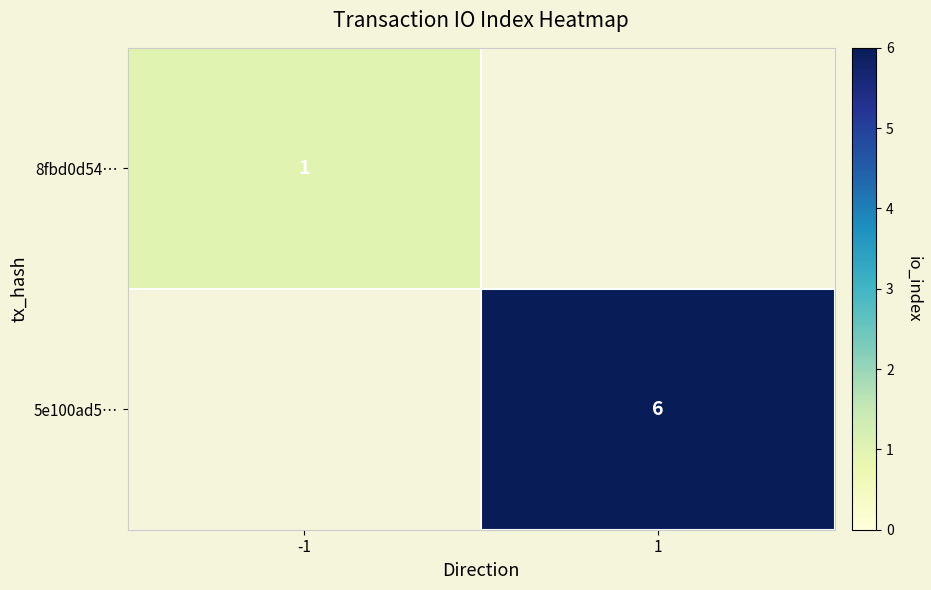

The value of 8fbd0d54… at -1 is 1. True or false?

True